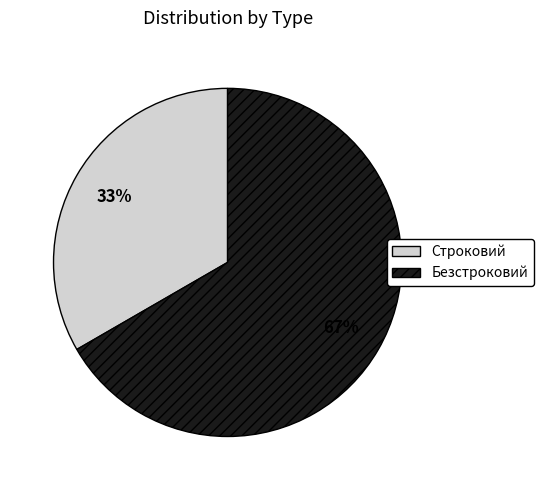

Which slice is the smallest?

Строковий